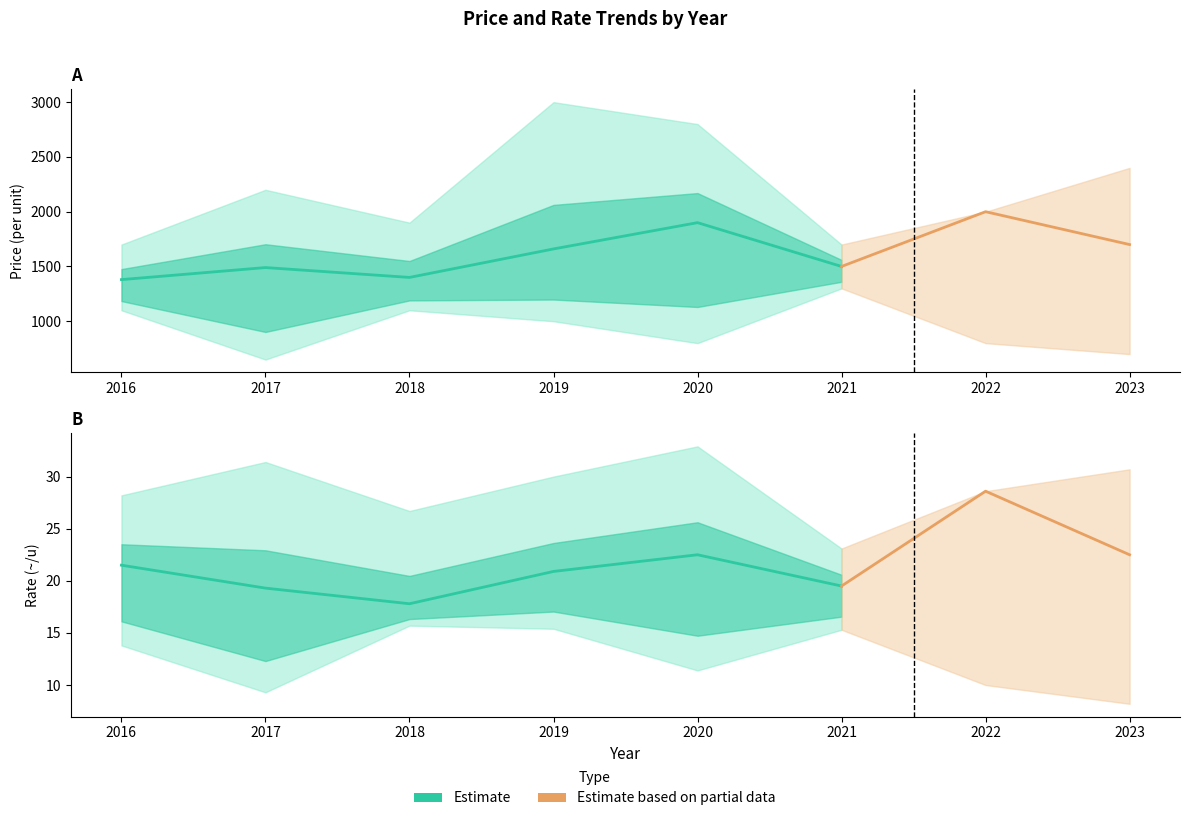

Reading left to right, transcribe all the data shown in this chart.

P_price_mean: 1380.0	1490.0	1400.0	1660.0	1900.0	1500.0	2000.0	1700.0
P_price_upper: 1700.0	2200.0	1900.0	3000.0	2800.0	1700.0	2000.0	2400.0
P_price_lower: 1100.0	650.0	1100.0	1000.0	800.0	1300.0	800.0	700.0
rate_mean: 21.5	19.3	17.8	20.9	22.5	19.5	28.6	22.5
rate_upper: 28.2	31.4	26.7	30.0	32.9	23.1	28.6	30.7
rate_lower: 13.8	9.3	15.7	15.4	11.4	15.3	10.0	8.2